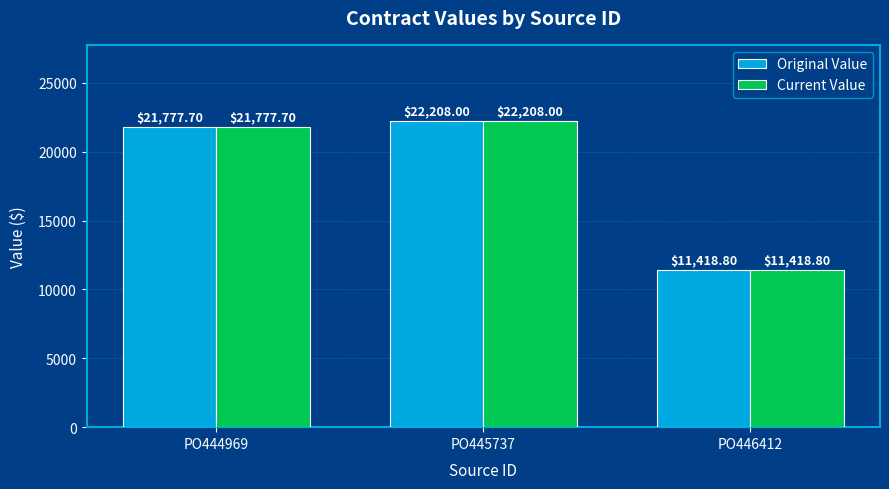

How many values in the Current Value series are below 21777?

1